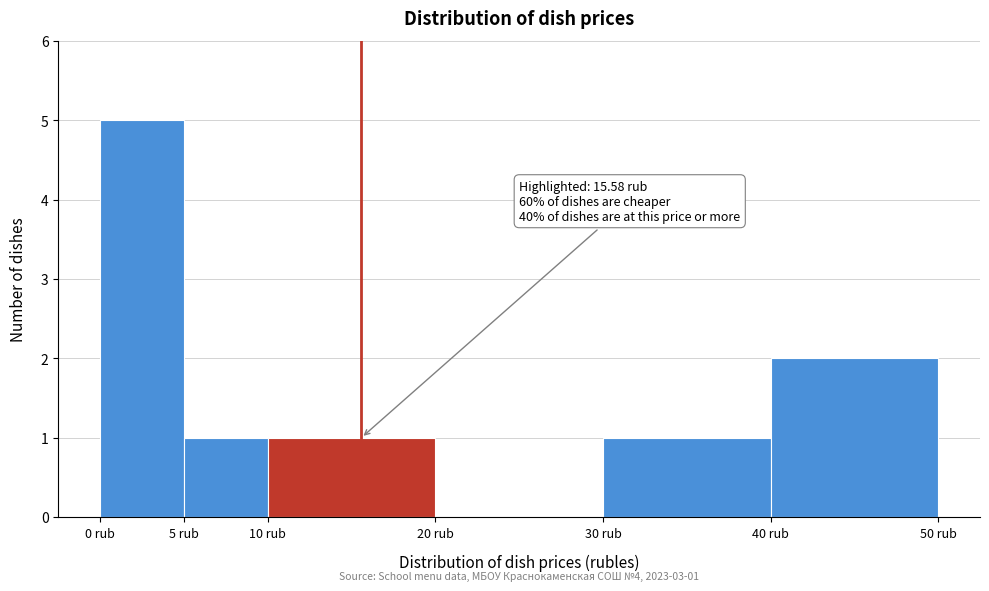

Which range on the x-axis has the tallest bar?

0 to 5